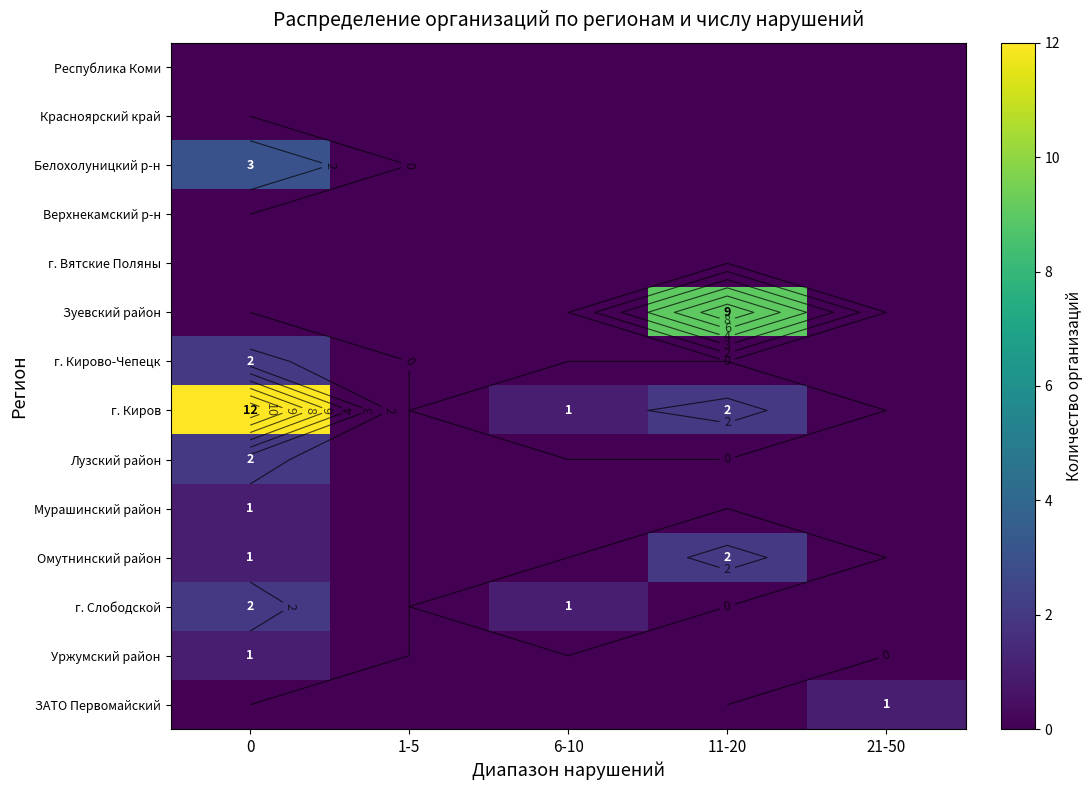

Is the value of г. Киров at 11-20 greater than the value of Верхнекамский р-н at 21-50?

Yes